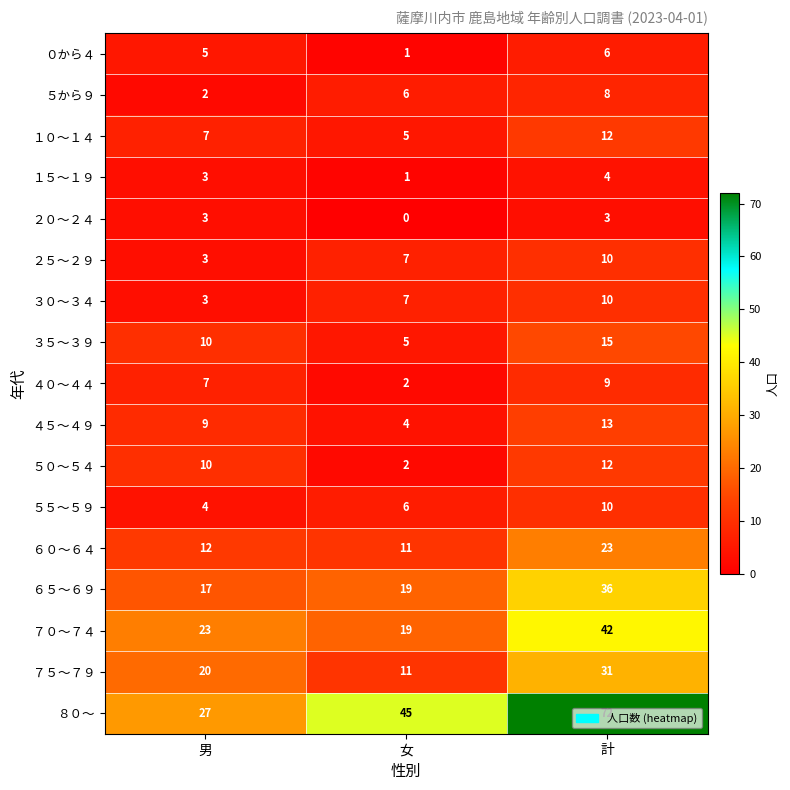

How many categories are shown in the chart?

3